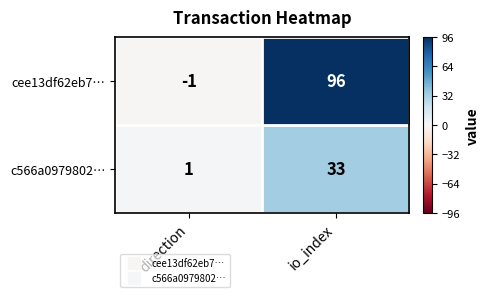

Reading right to left, extract all data points from this chart.

cee13df62eb7…: 96	-1
c566a0979802…: 33	1